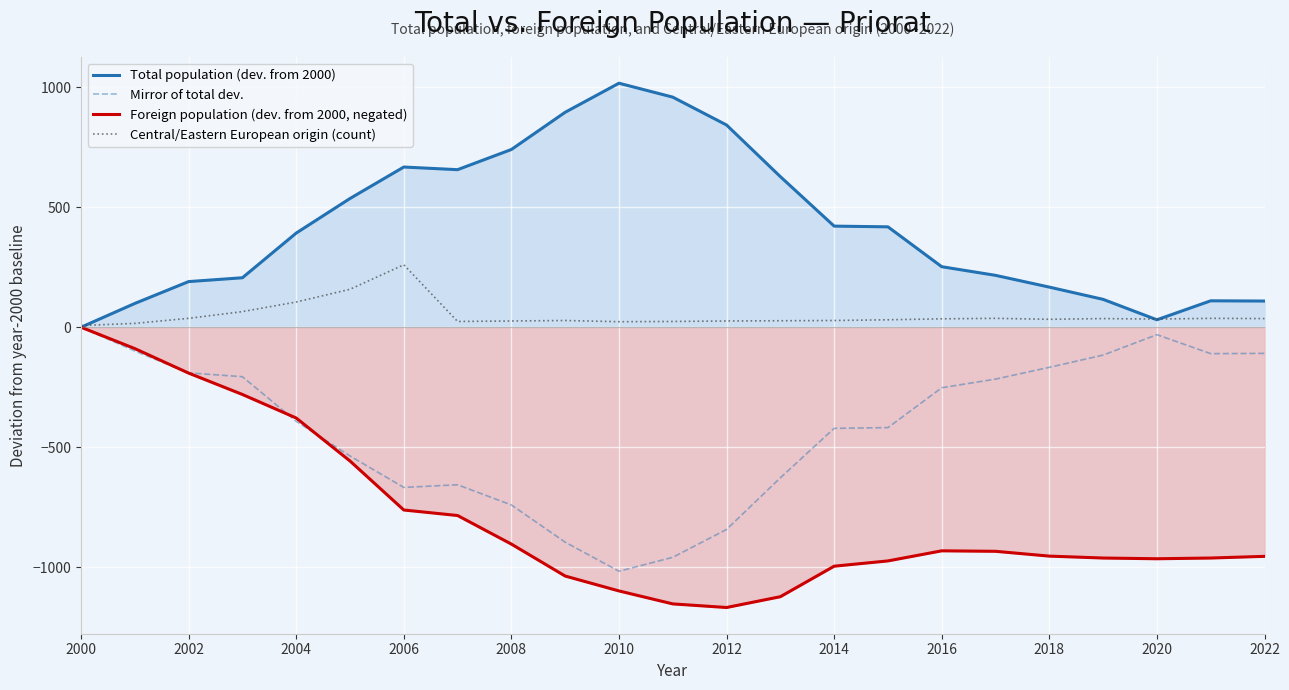

What is the minimum value shown in the chart?

-1167